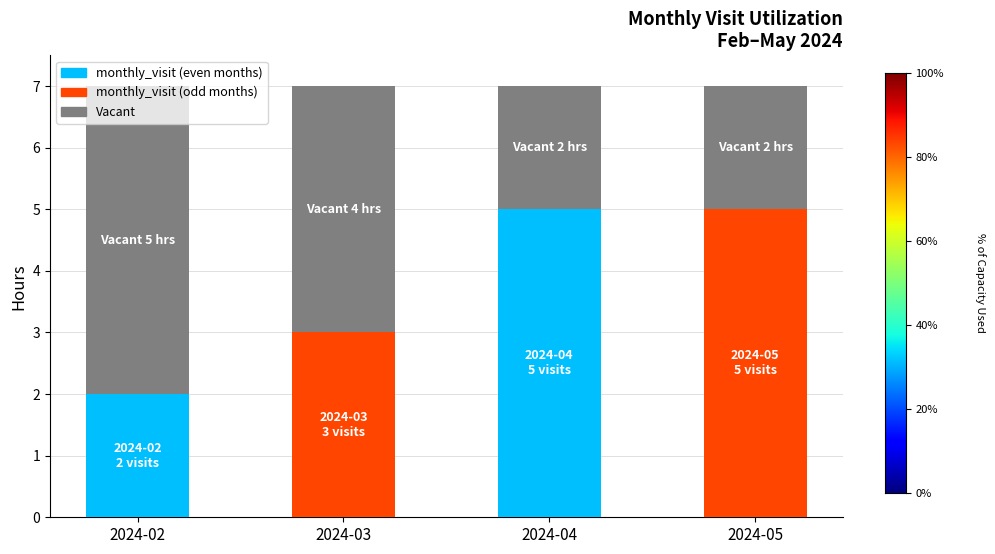

What is the total value across all series at 2024-02?

7